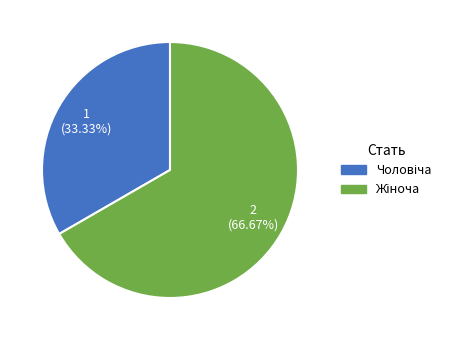

Does any single category account for the majority?

Yes